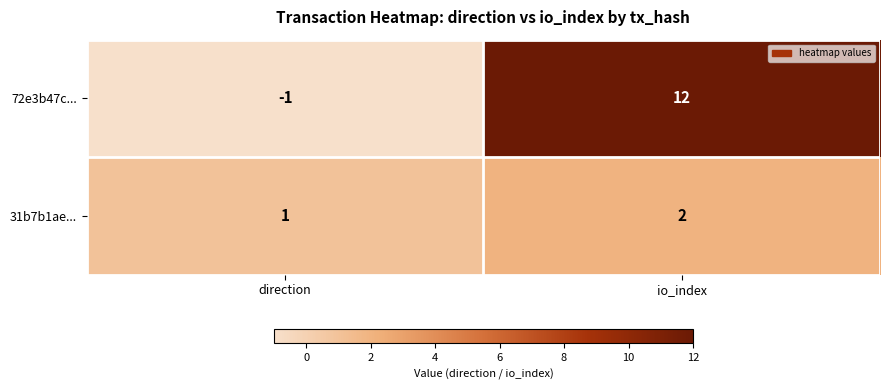

Between direction and io_index, which series saw the biggest shift?

72e3b47c...